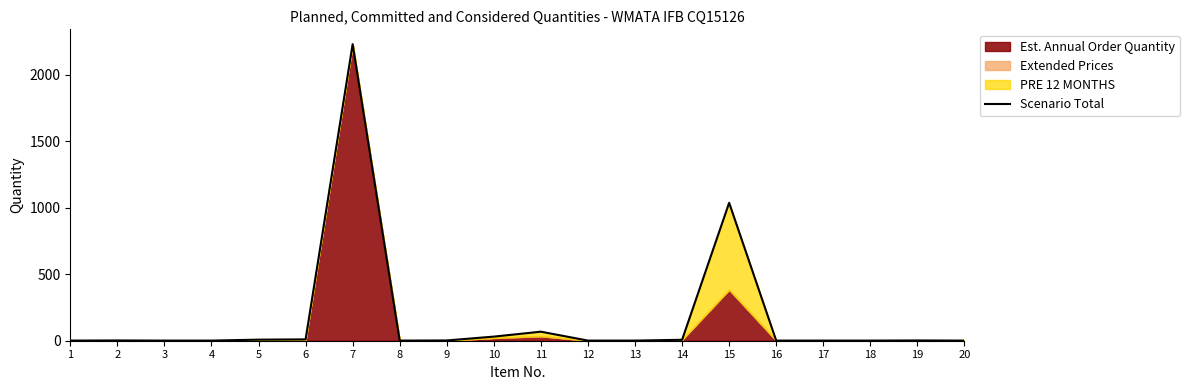

Reading left to right, what are all the values shown in this chart?

1=1	2=2	3=1	4=1	5=8	6=10	7=2232	8=1	9=2	10=31	11=68	12=1	13=1	14=7	15=1038	16=1	17=1	18=1	19=2	20=1